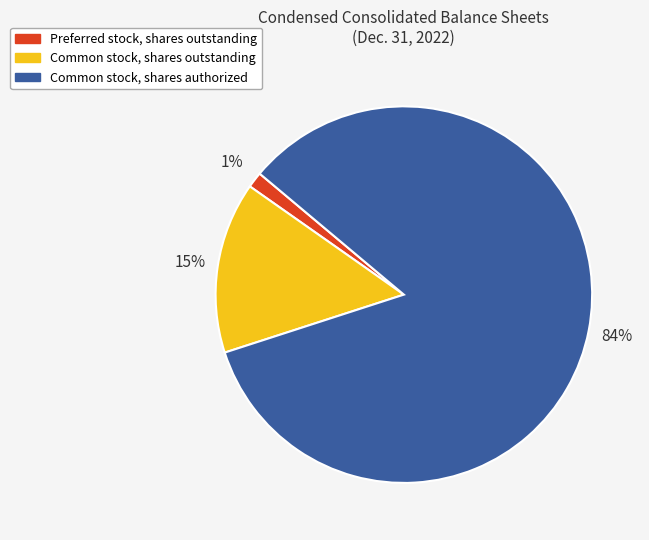

To the nearest percent, what portion does Common stock, shares outstanding represent?

15%